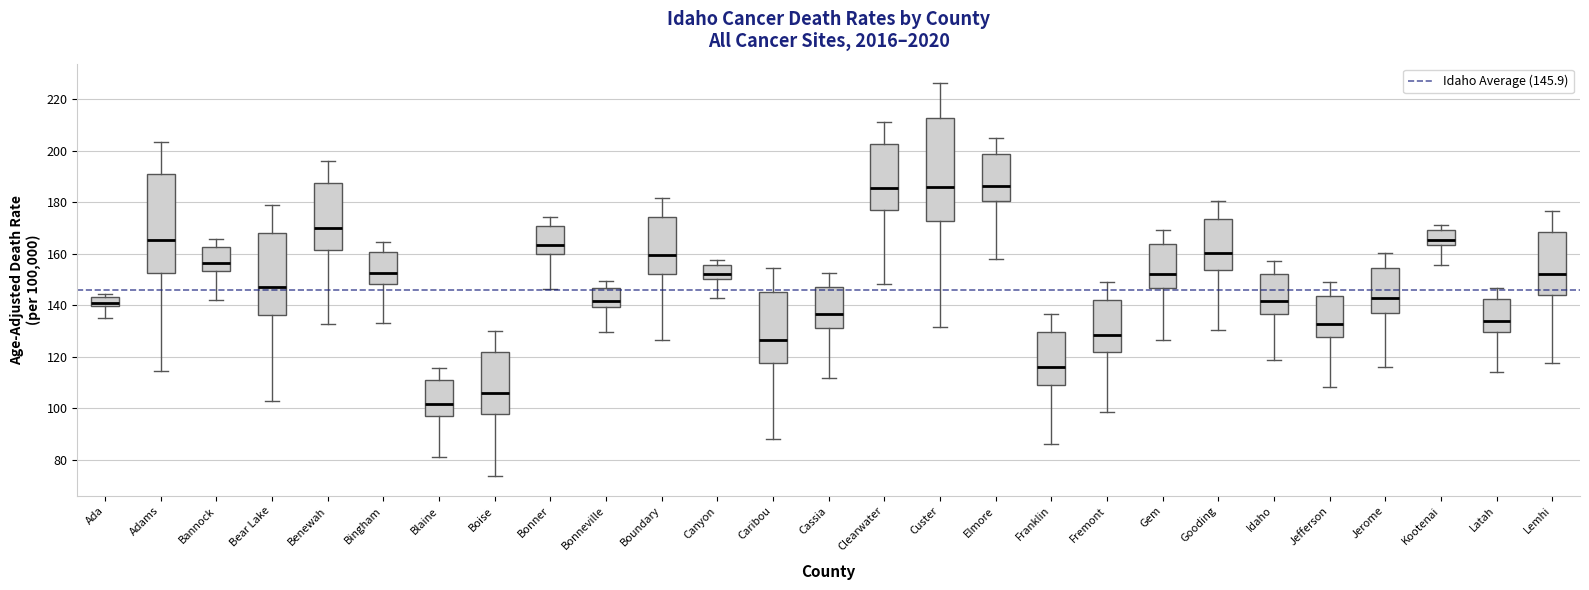

Reading left to right, read every box against the y-axis: the position of its median line, the range the box covers, and the ends of its whiskers. The values are not printed on the chart, so give them approximately, as read against the axis.

Ada: median 140 (just above the box's lower edge), box 140 to 144, whiskers 134 to 144 (just above the box's upper edge)
Adams: median 166, box 152 to 190, whiskers 114 to 204
Bannock: median 156, box 154 to 162, whiskers 142 to 166
Bear Lake: median 146, box 136 to 168, whiskers 102 to 178
Benewah: median 170, box 162 to 188, whiskers 132 to 196
Bingham: median 152, box 148 to 160, whiskers 134 to 164
Blaine: median 102, box 98 to 110, whiskers 82 to 116
Boise: median 106, box 98 to 122, whiskers 74 to 130
Bonner: median 164, box 160 to 170, whiskers 146 to 174
Bonneville: median 142, box 140 to 146, whiskers 130 to 150
Boundary: median 160, box 152 to 174, whiskers 126 to 182
Canyon: median 152, box 150 to 156, whiskers 142 to 158
Caribou: median 126, box 118 to 146, whiskers 88 to 154
Cassia: median 136, box 132 to 148, whiskers 112 to 152
Clearwater: median 186, box 176 to 202, whiskers 148 to 212
Custer: median 186, box 172 to 212, whiskers 132 to 226
Elmore: median 186, box 180 to 198, whiskers 158 to 204
Franklin: median 116, box 110 to 130, whiskers 86 to 136
Fremont: median 128, box 122 to 142, whiskers 98 to 150
Gem: median 152, box 146 to 164, whiskers 126 to 170
Gooding: median 160, box 154 to 174, whiskers 130 to 180
Idaho: median 142, box 136 to 152, whiskers 118 to 158
Jefferson: median 132, box 128 to 144, whiskers 108 to 148
Jerome: median 142, box 136 to 154, whiskers 116 to 160
Kootenai: median 166, box 164 to 170, whiskers 156 to 172
Latah: median 134, box 130 to 142, whiskers 114 to 146
Lemhi: median 152, box 144 to 168, whiskers 118 to 176